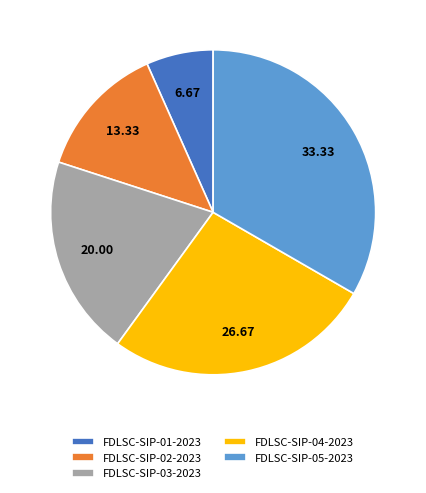

Which slice is the smallest?

FDLSC-SIP-01-2023